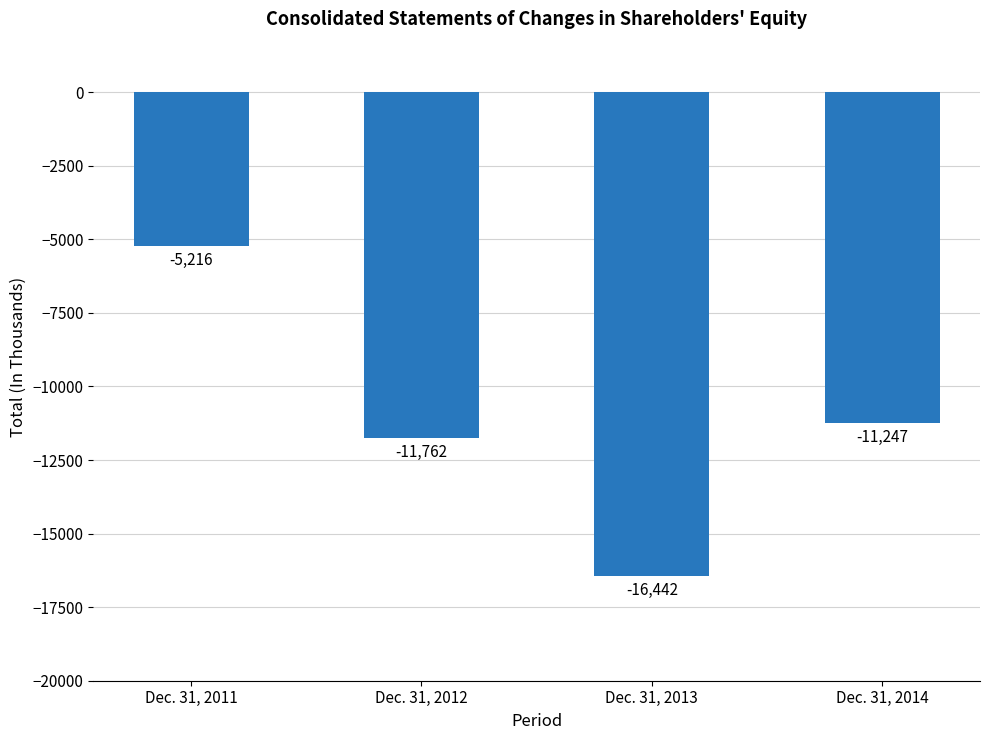

Rank the categories by value from lowest to highest.

Dec. 31, 2013, Dec. 31, 2012, Dec. 31, 2014, Dec. 31, 2011